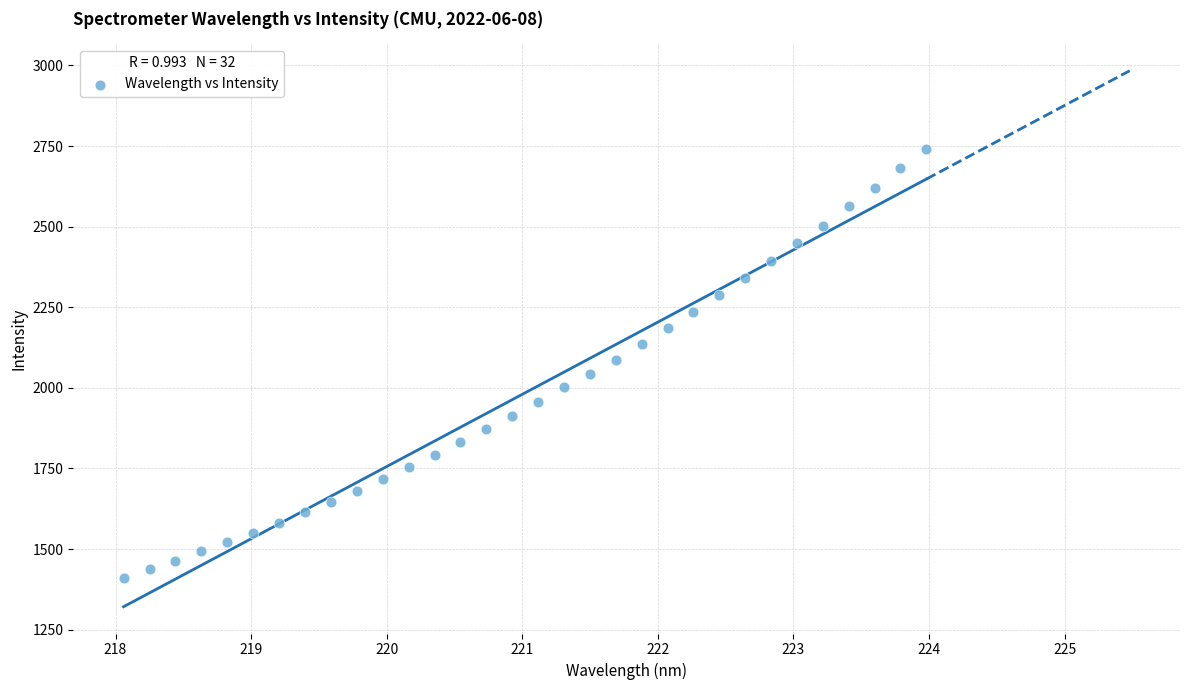

What is the range of Y values (max minus min)?

1331.2